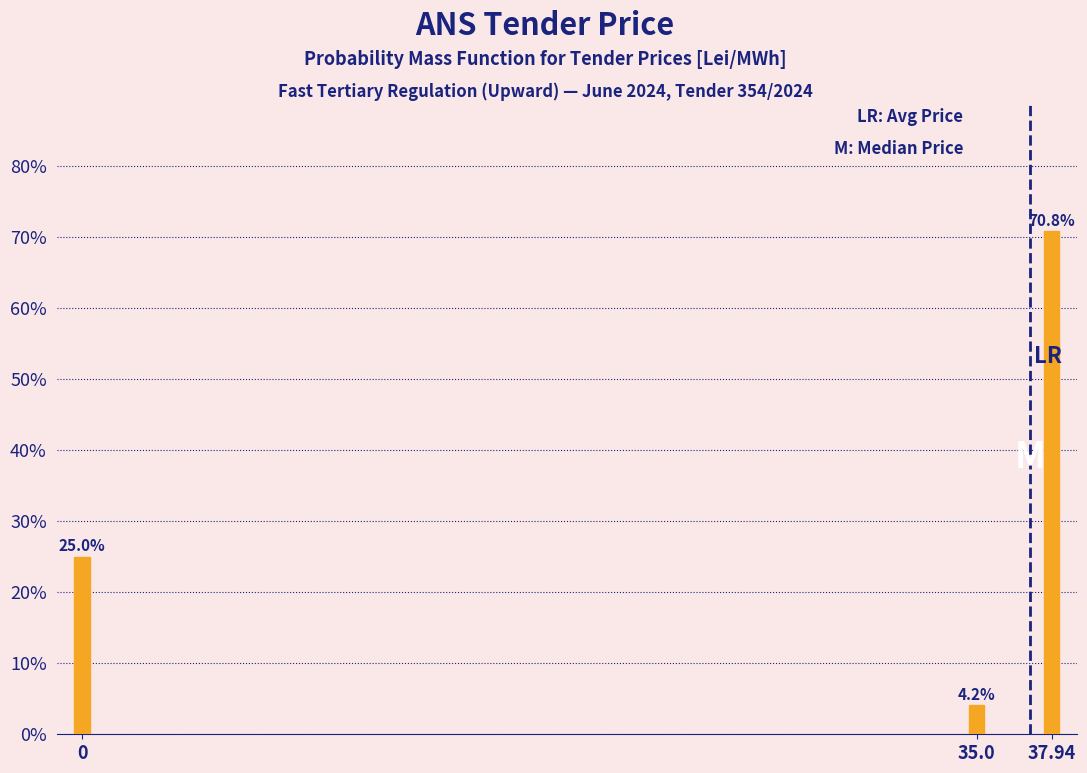

Reading left to right, what are all the values shown in this chart?

25.0	4.2	70.8